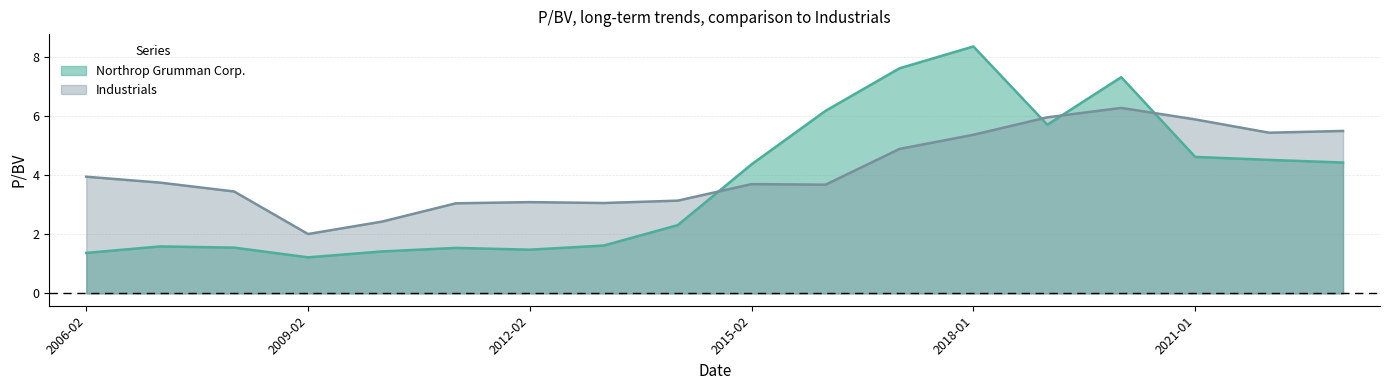

True or false: Industrials and Northrop Grumman Corp. cross at least once.

True